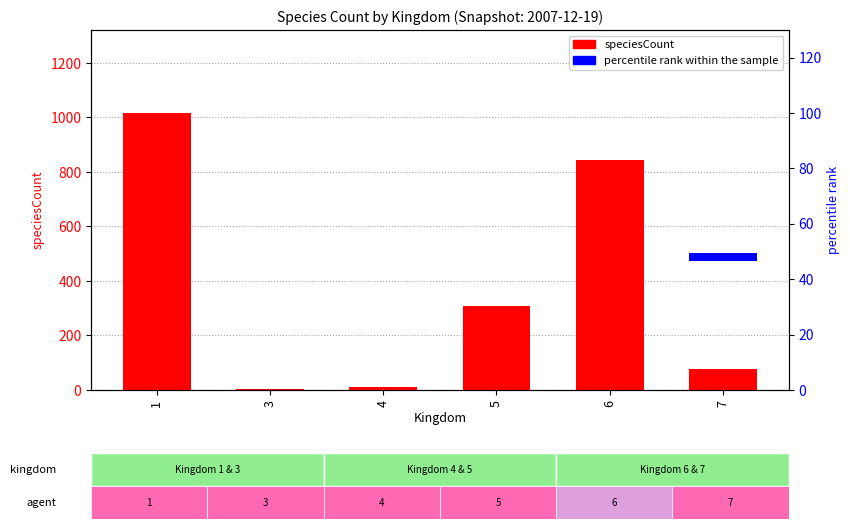

True or false: percentile rank within the sample has a value of 3 at 7.

True